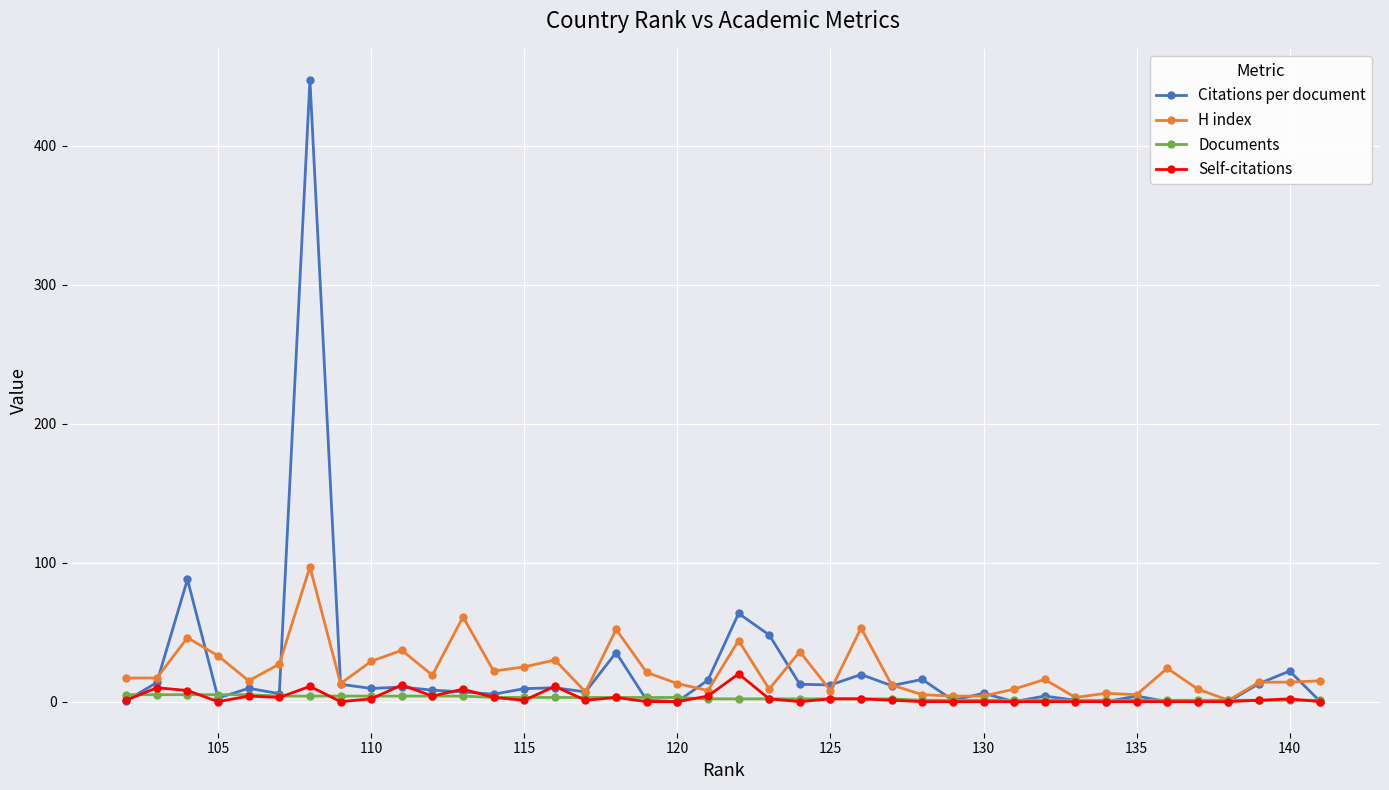

Which series has the widest spread of values?

Citations per document